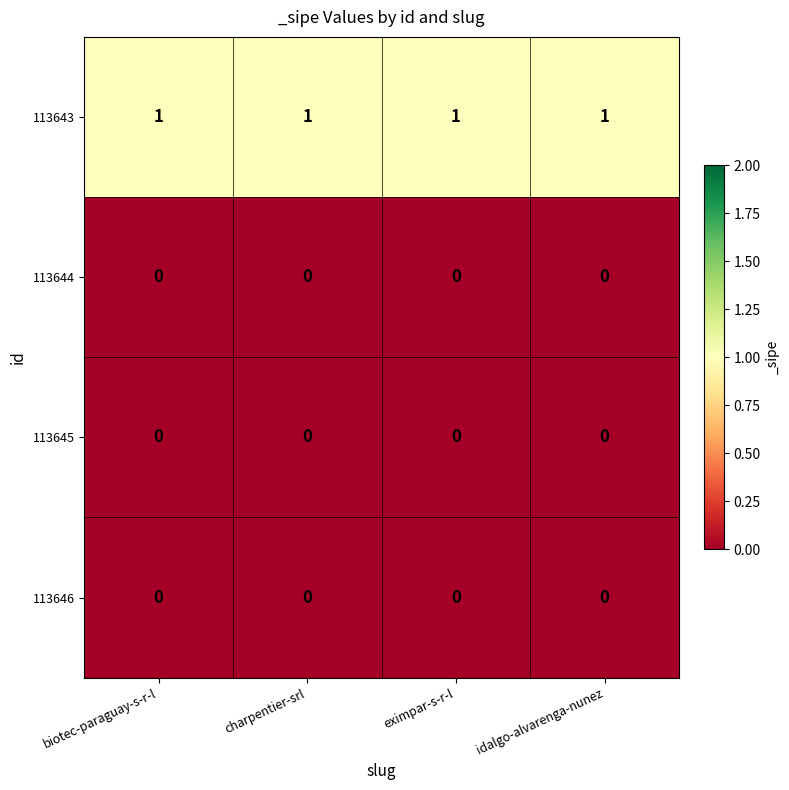

Is the value of 113646 at charpentier-srl greater than the value of 113643 at charpentier-srl?

No